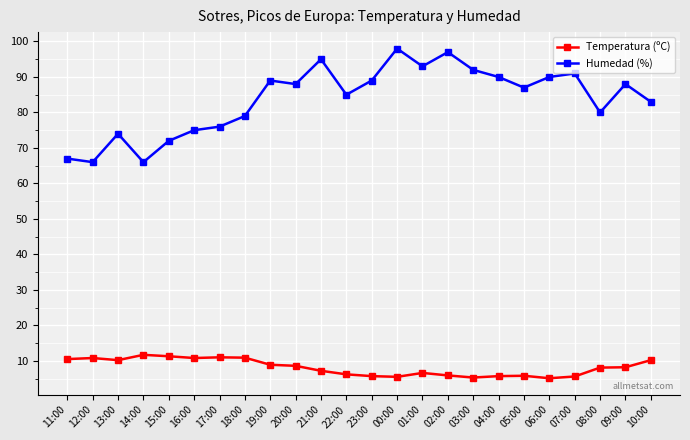

True or false: Humedad (%) has a value of 93.0 at 01:00.

True